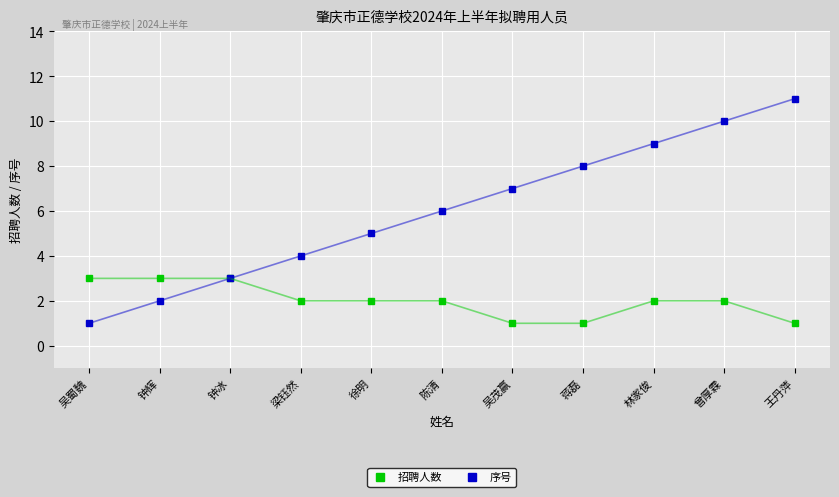

What is the total value across all series at 梁钰然?

6